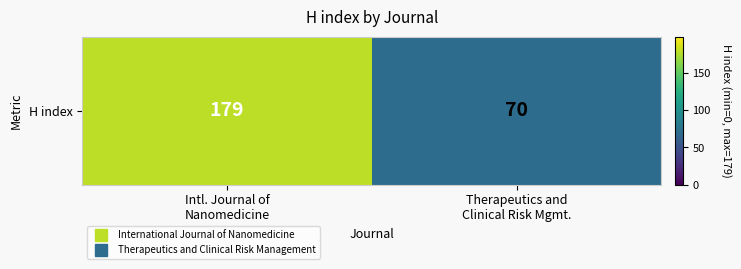

Reading right to left, list all the values displayed in this chart.

Therapeutics and
Clinical Risk Mgmt.=70	Intl. Journal of
Nanomedicine=179